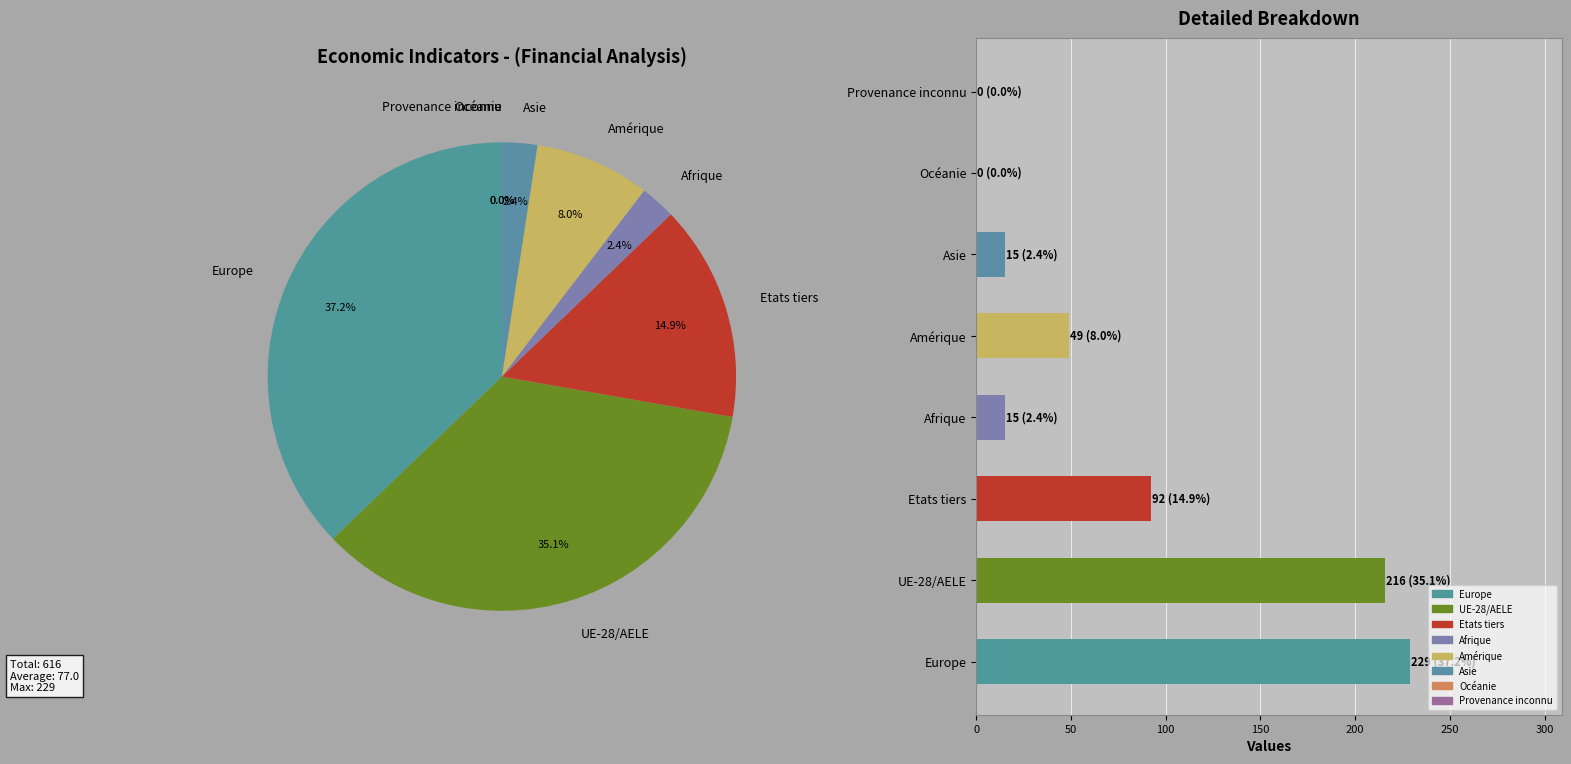

Which category has the highest value across all series?

Europe